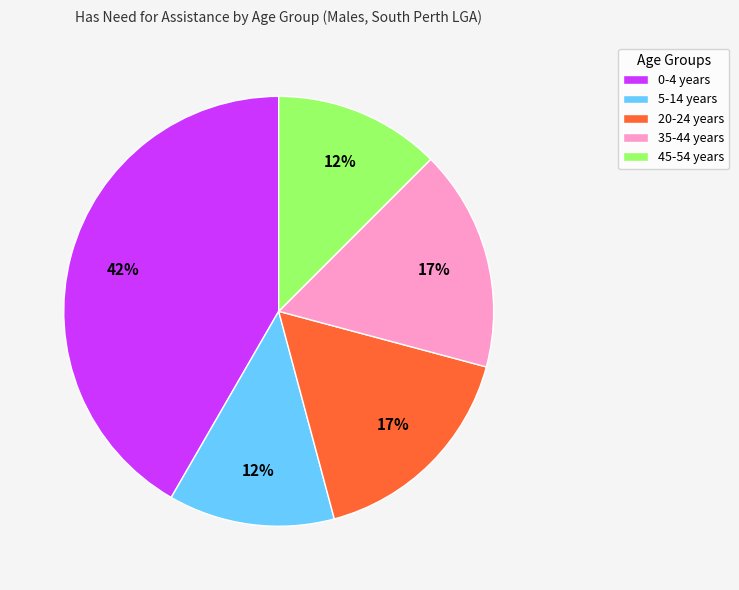

Count the number of slices in the pie.

5